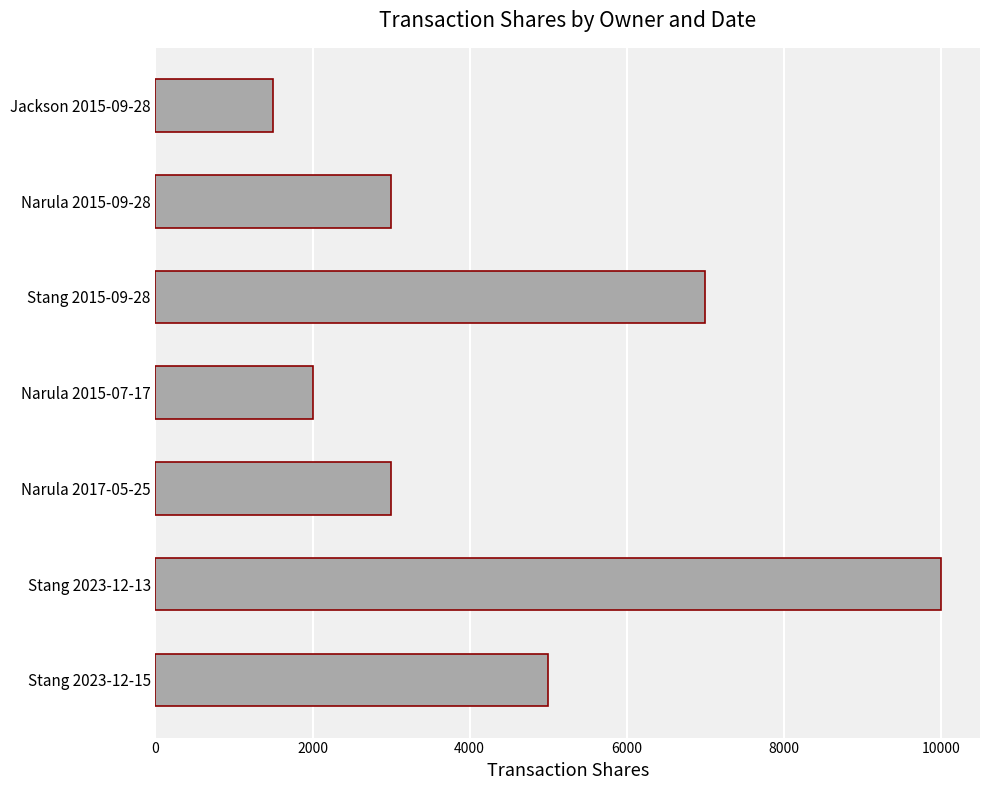

What is the average value?

4500